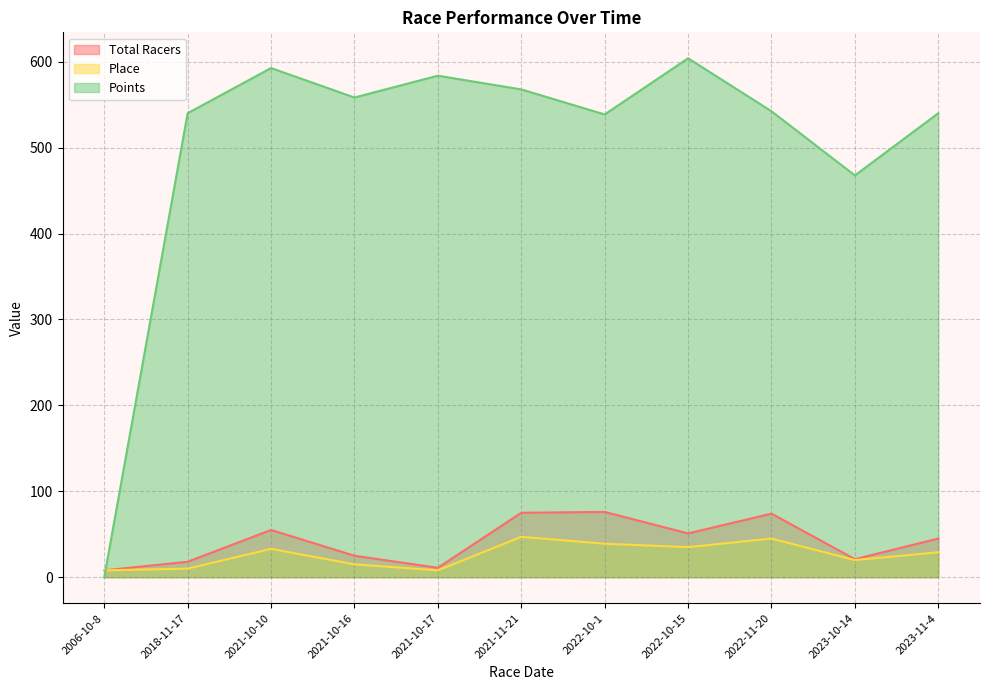

True or false: Place and Total Racers cross at least once.

False